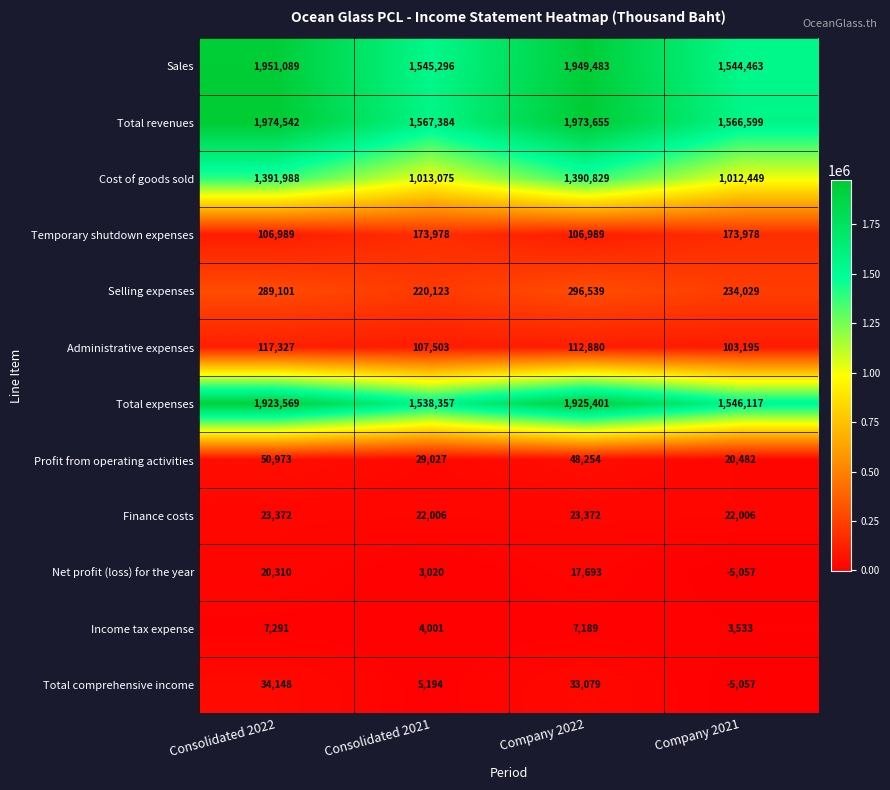

Between Consolidated 2022 and Consolidated 2021, which series saw the biggest shift?

Total revenues